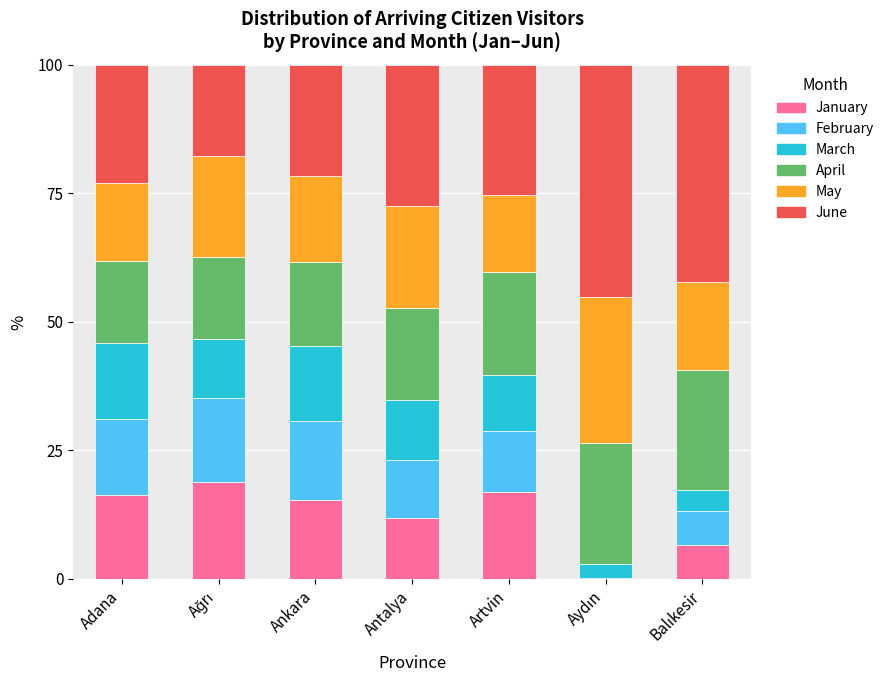

The January series shows 28.9 at Artvin. True or false?

False